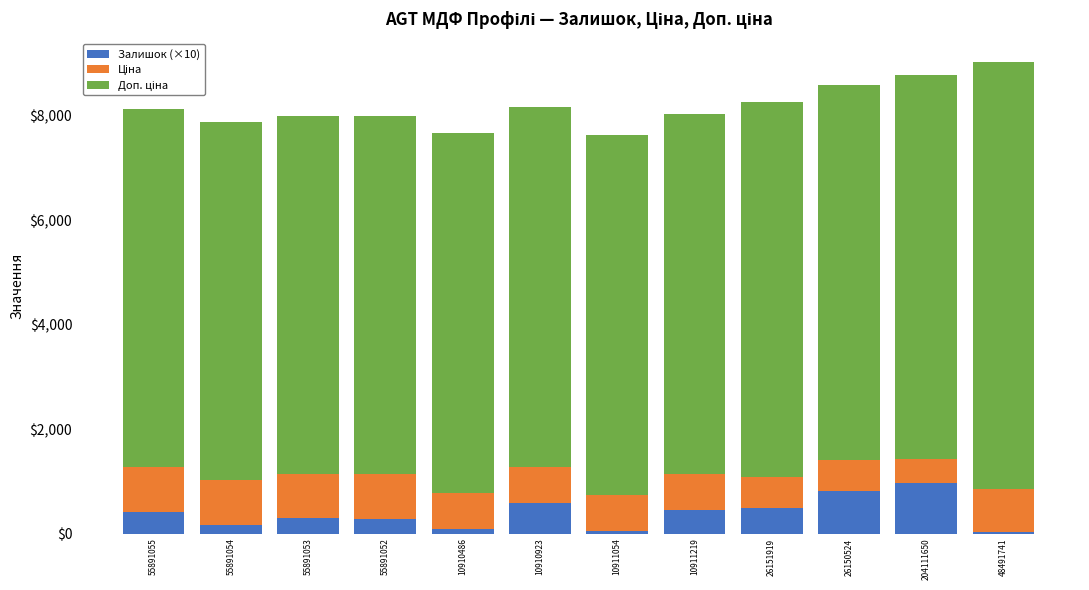

What is the total value across all series at 10911219?

8037.6